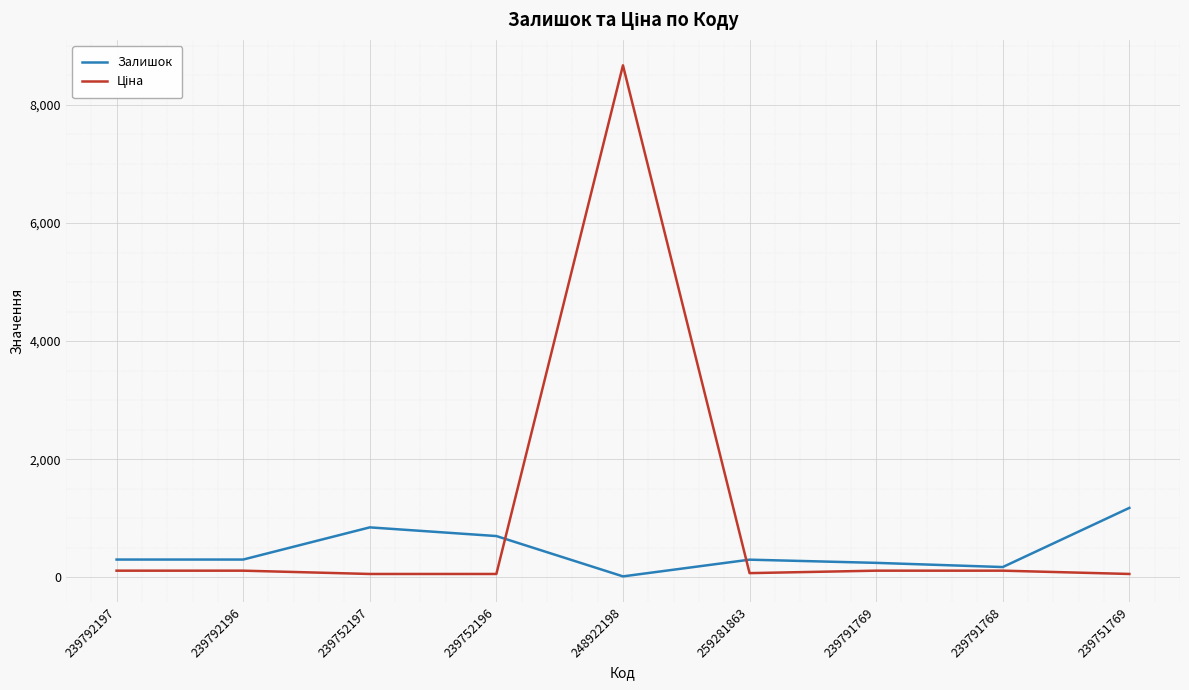

What position from the right is 239752197?

7